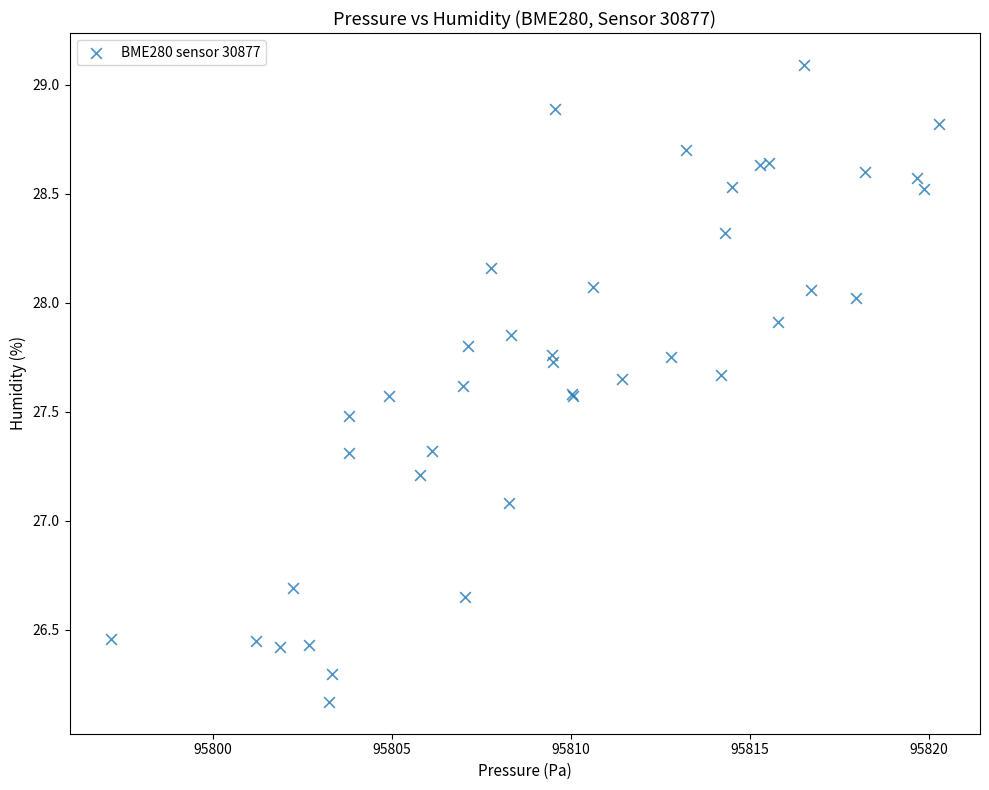

What Y value in the scatter plot is closest to 27?

27.1